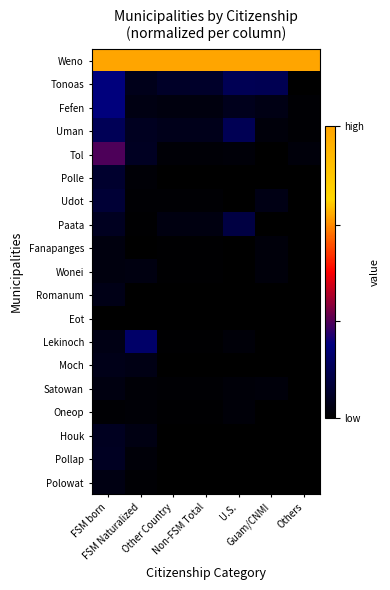

How many categories are shown in the chart?

7